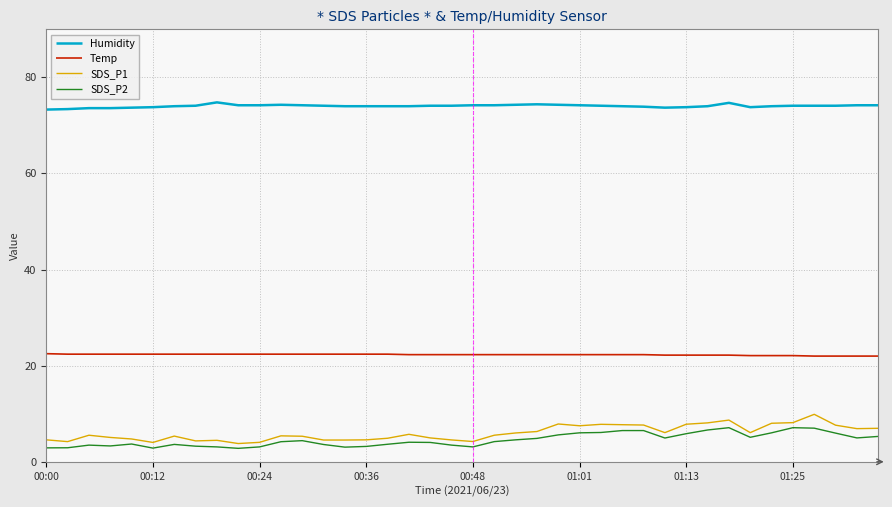

What is the average value of the Temp series?

22.3